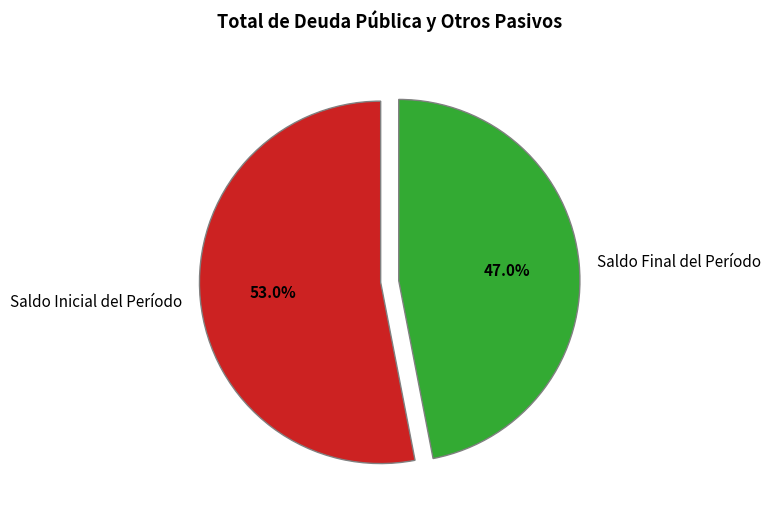

To the nearest percent, what is the combined percentage of Saldo Inicial del Período and Saldo Final del Período?

100%